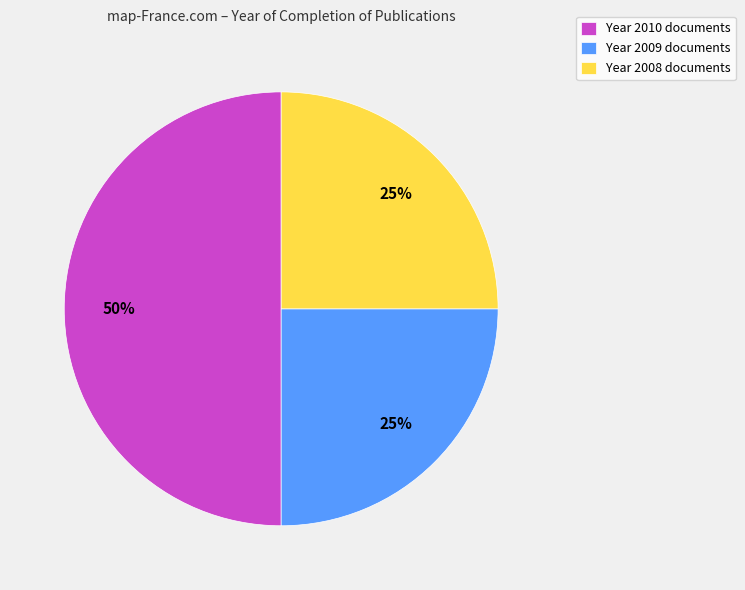

To the nearest percent, what portion does Year 2008 documents represent?

25%